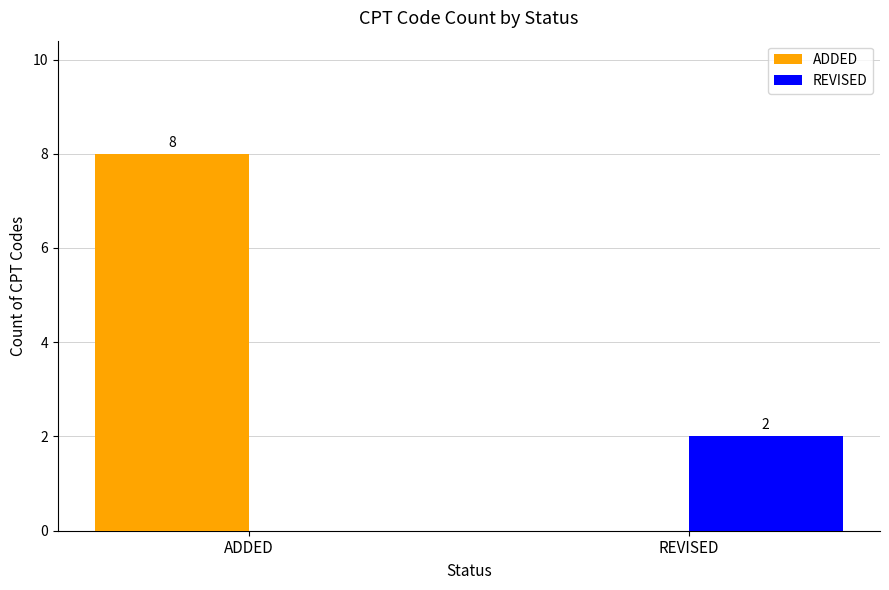

Which series has the widest spread of values?

ADDED